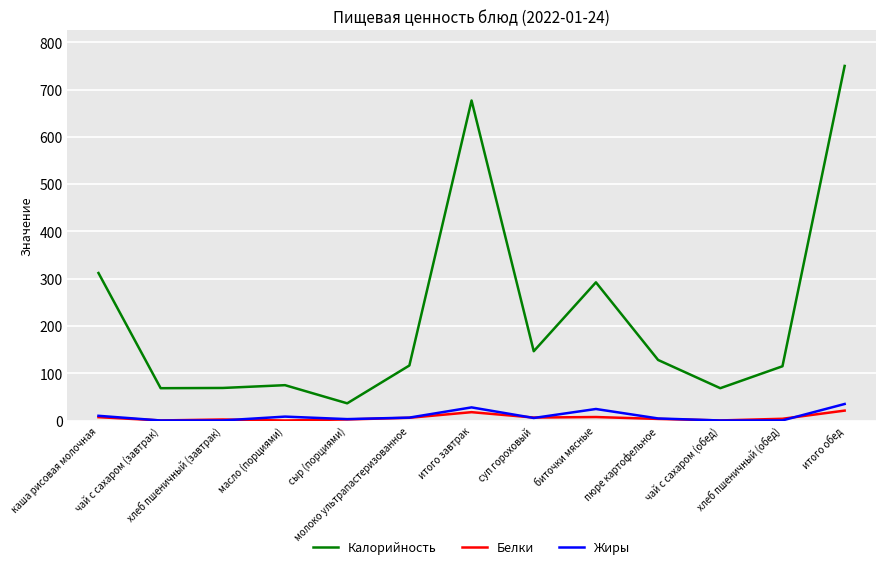

Which series has the largest total across all categories?

Калорийность